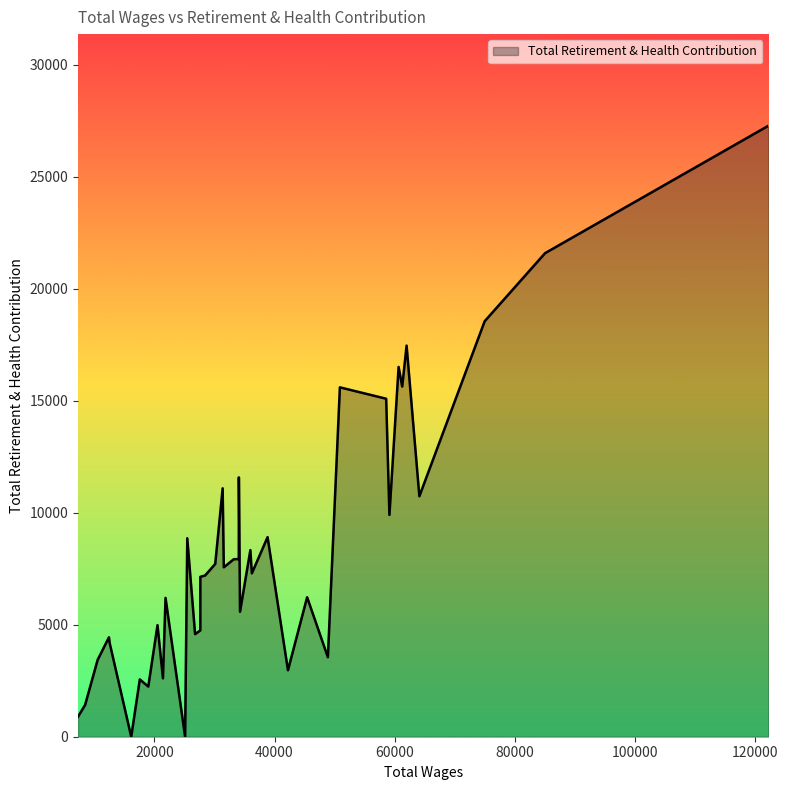

The value at 9 is 4673. True or false?

False